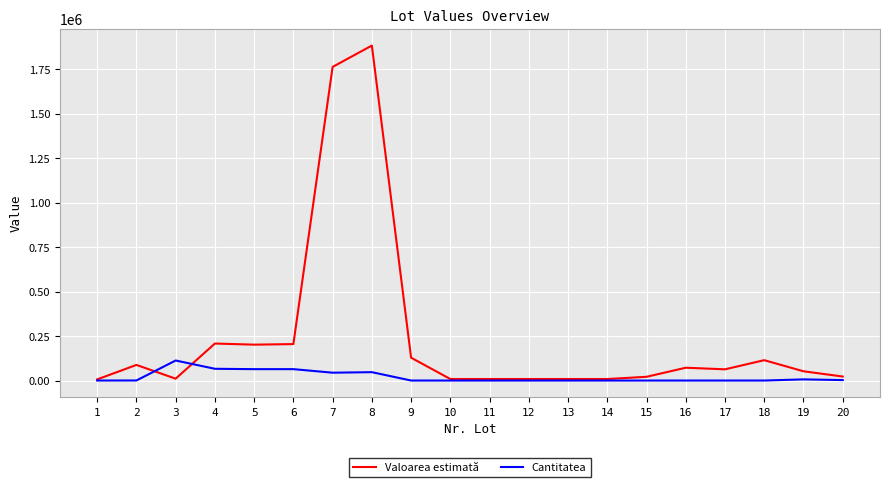

At which category is the sum across all series the highest?

8